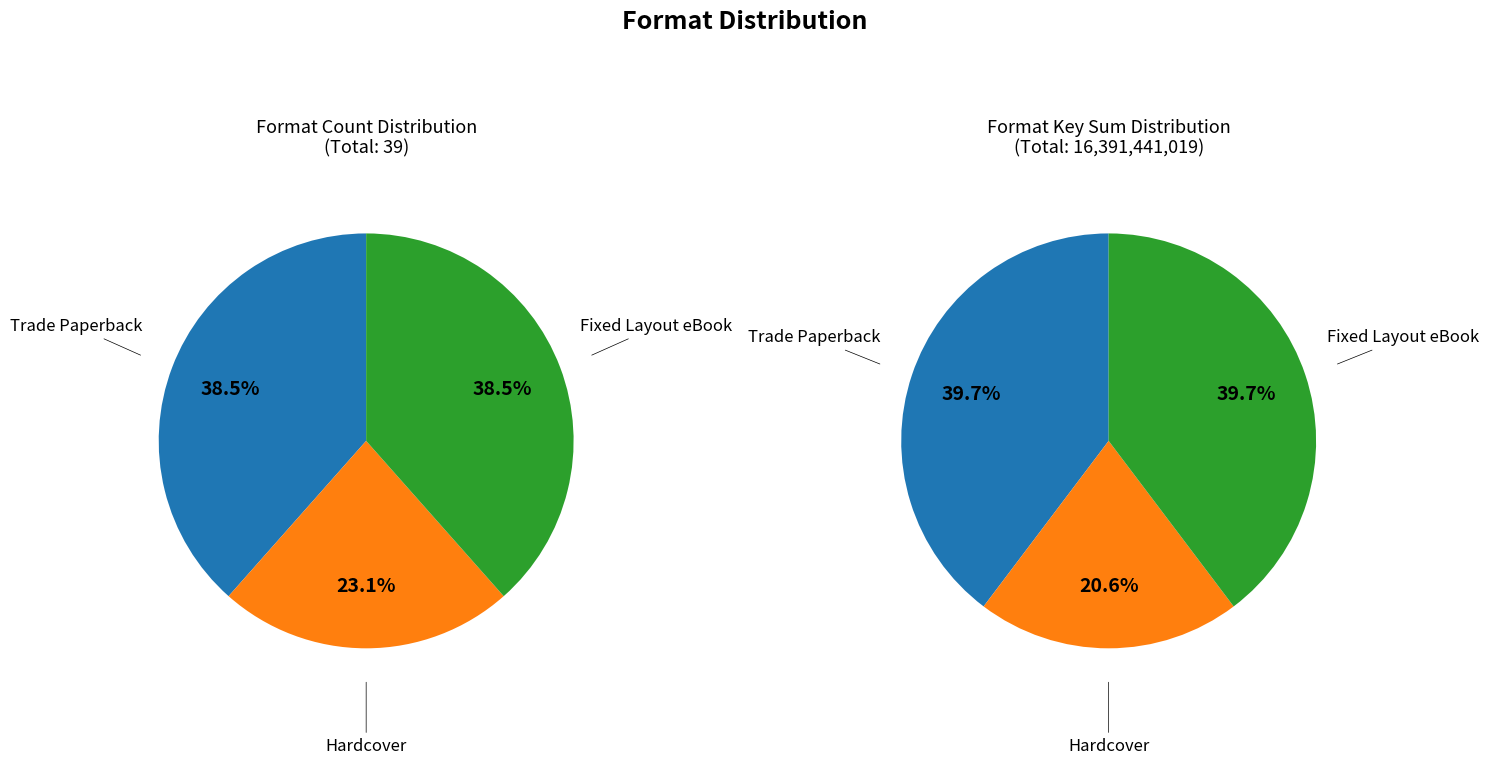

Which category has the smallest portion of the pie?

Hardcover